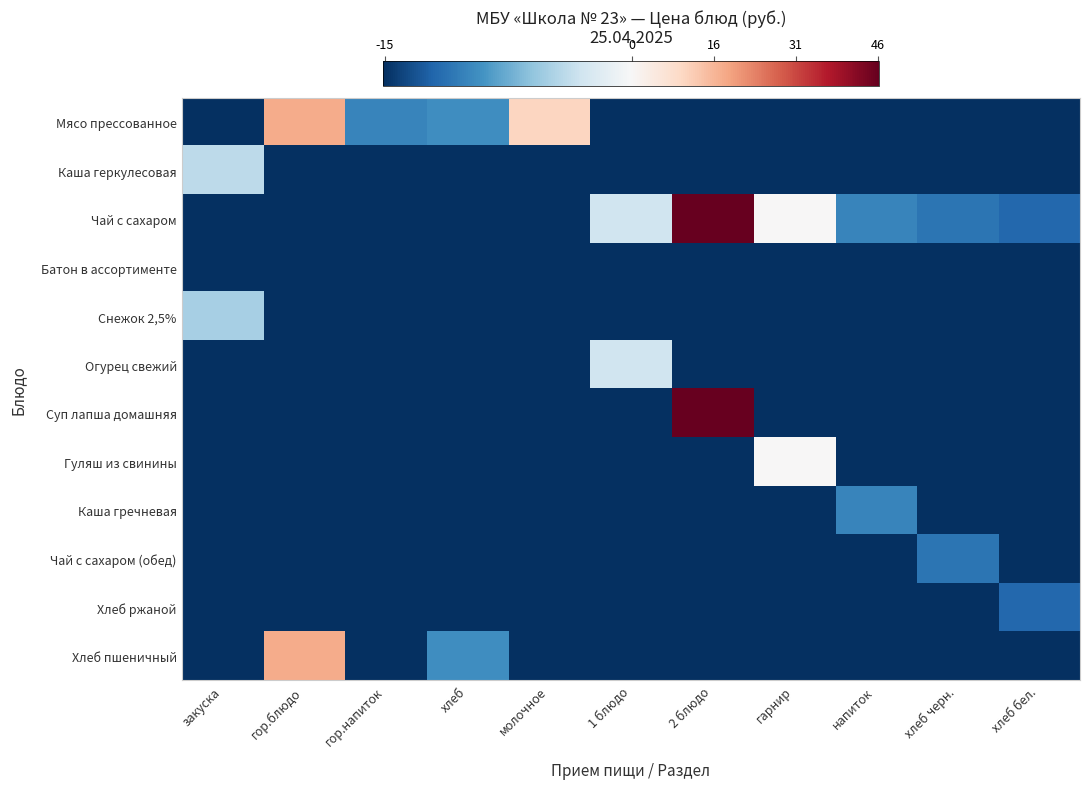

Between гор.блюдо and хлеб, which series saw the biggest shift?

Мясо прессованное